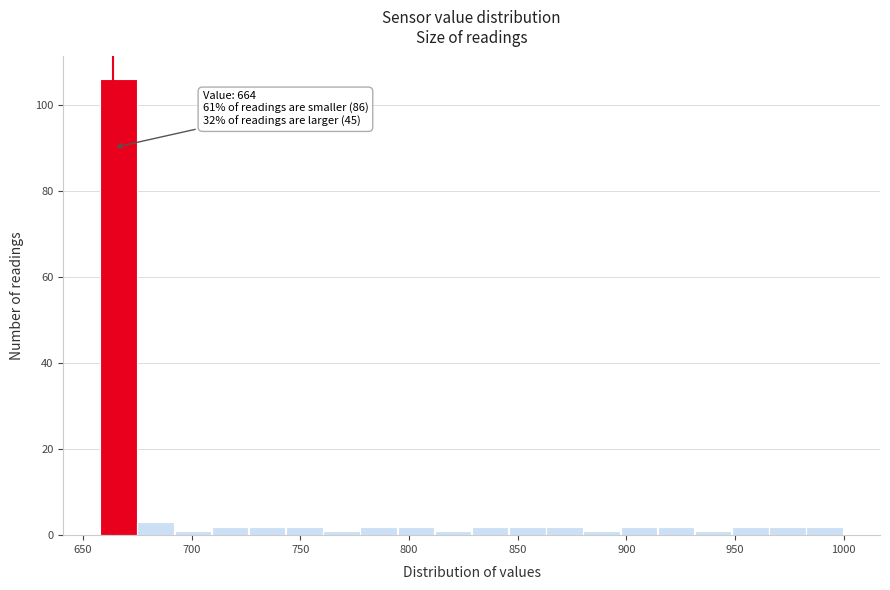

Around what value on the x-axis is the tallest bar? Give the approximate position of its centre, as read against the axis.

665